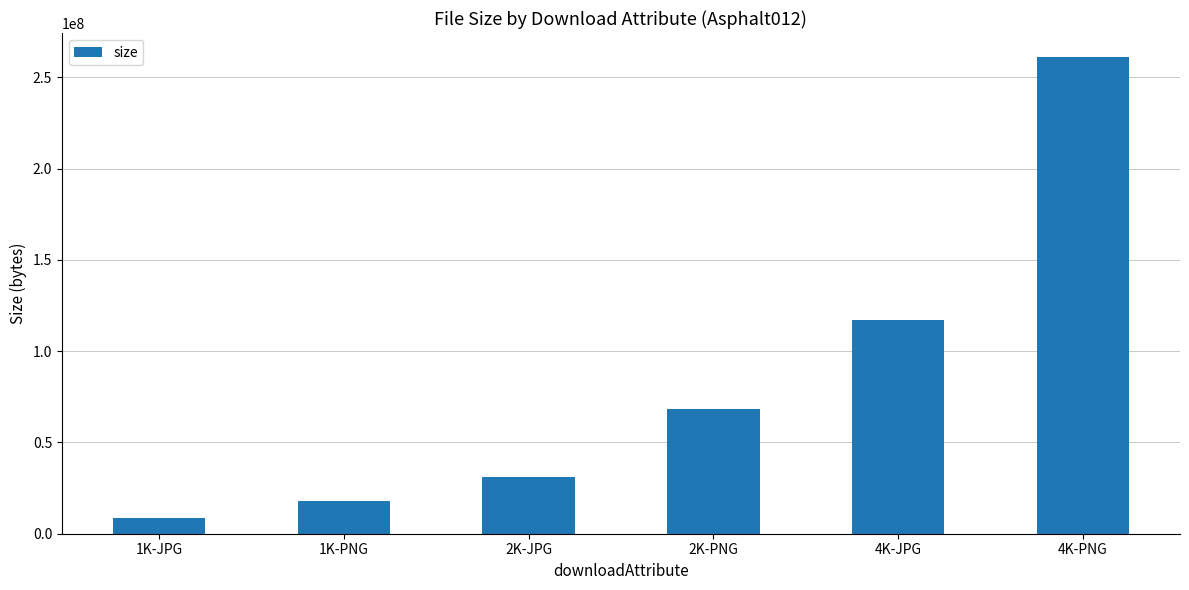

Reading right to left, list all the values displayed in this chart.

261175917	117132103	68312602	31163318	17855645	8622015